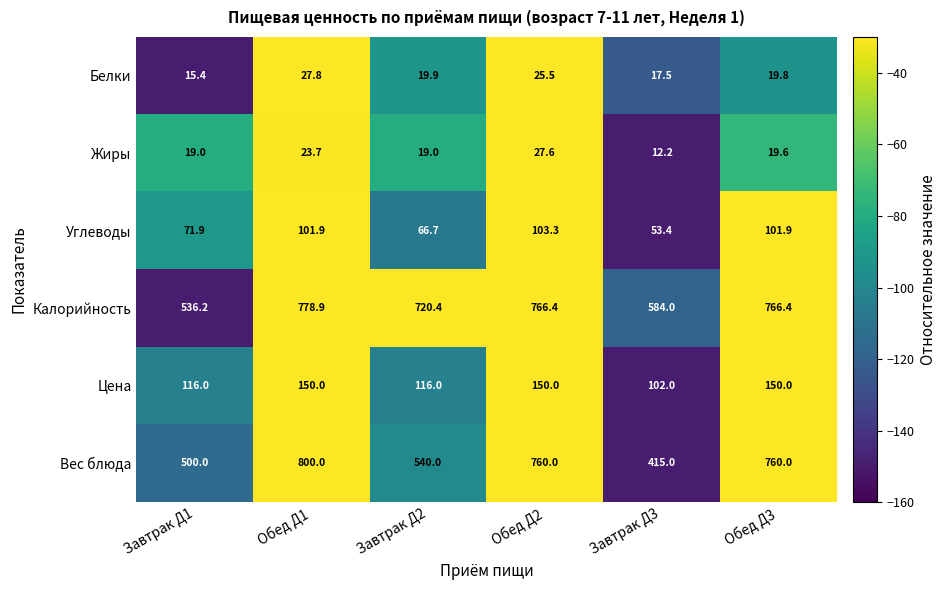

Which series has the largest total across all categories?

Калорийность